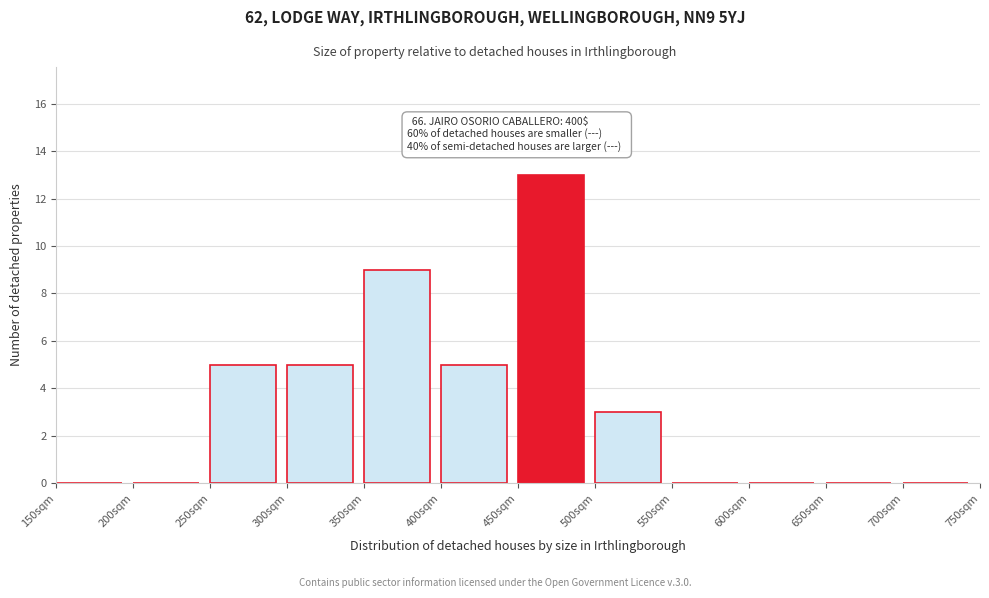

Which range on the x-axis has the tallest bar?

450 to 500